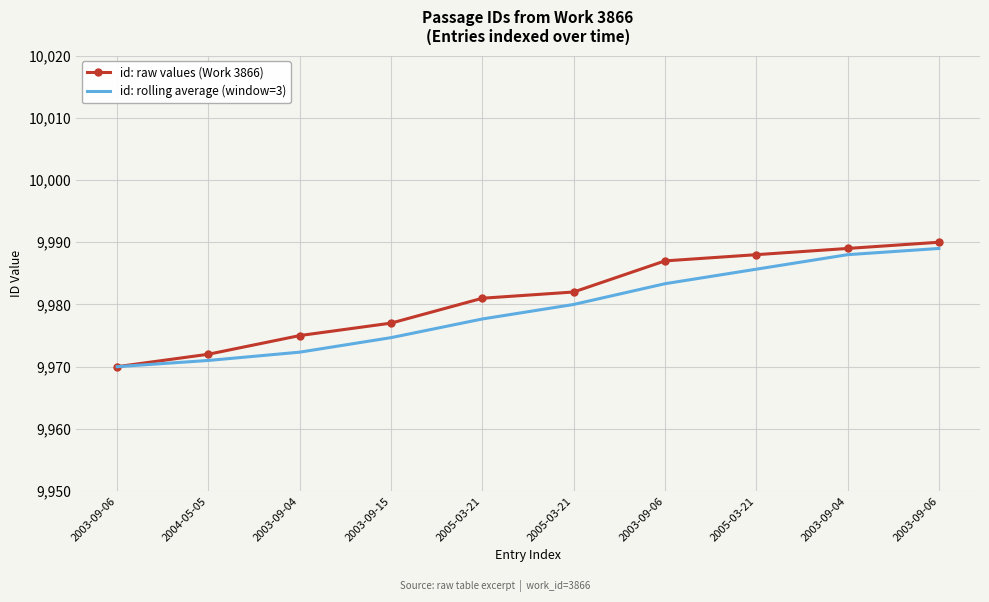

What are all the series names shown in the legend?

id: raw values (Work 3866), id: rolling average (window=3)